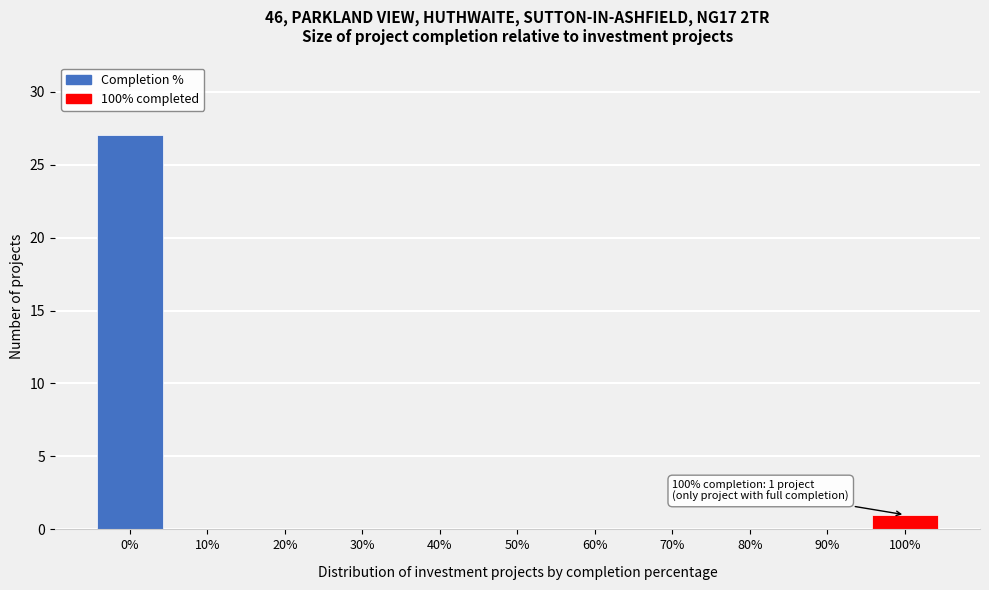

Reading right to left, list all the values displayed in this chart.

100%=1	90%=0	80%=0	70%=0	60%=0	50%=0	40%=0	30%=0	20%=0	10%=0	0%=27